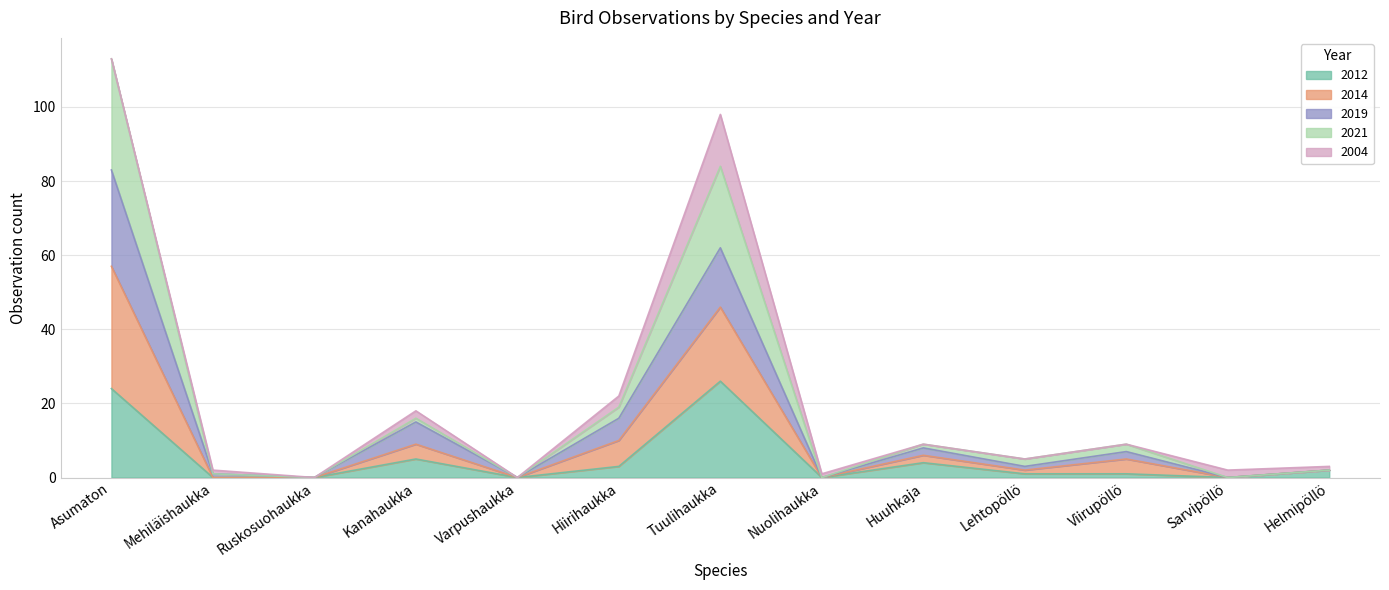

At which category is the sum across all series the highest?

Asumaton